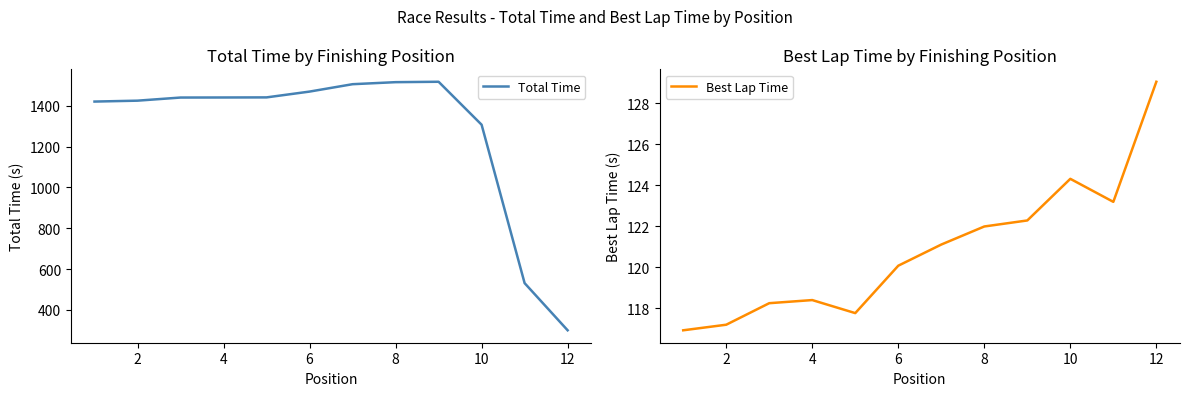

What is the spread (max minus min) of values at 12?

1384.0